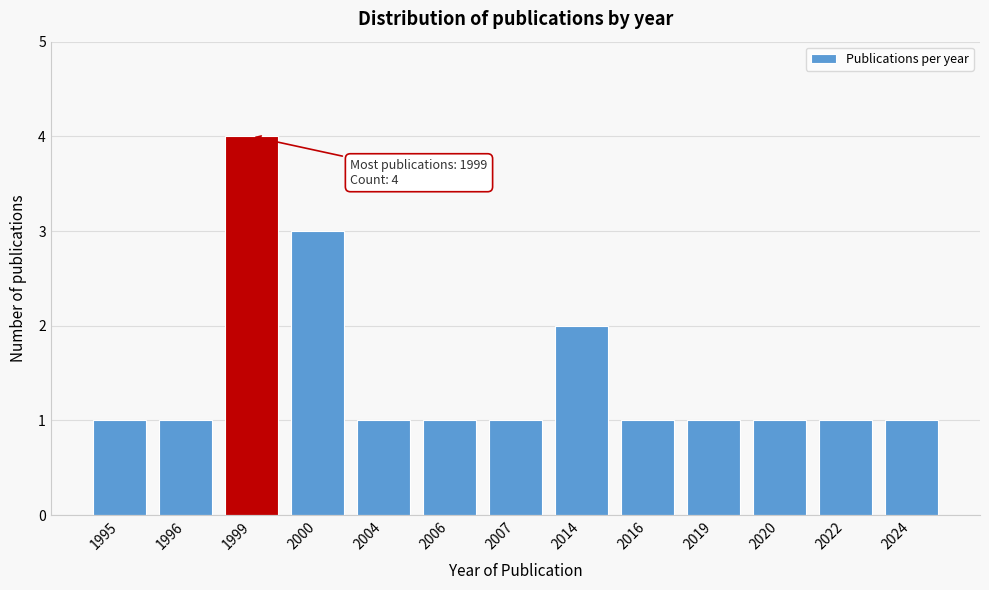

Reading left to right, extract all data points from this chart.

1995=1	1996=1	1999=4	2000=3	2004=1	2006=1	2007=1	2014=2	2016=1	2019=1	2020=1	2022=1	2024=1